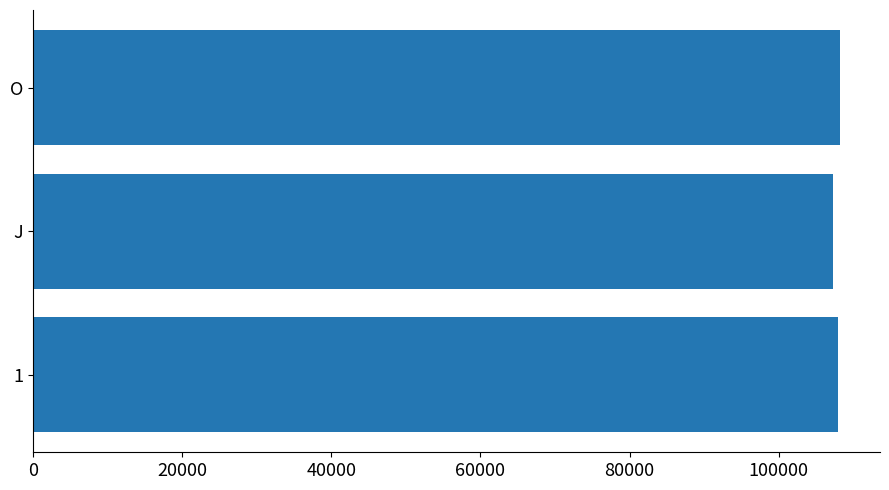

What is the greatest value displayed?

108178